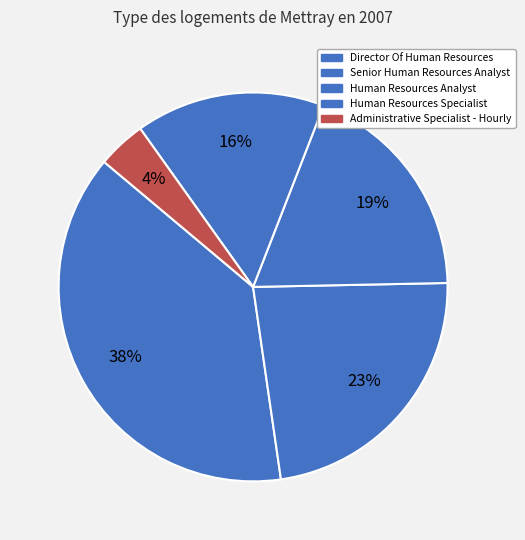

True or false: Director Of Human Resources accounts for 38% of the total.

True